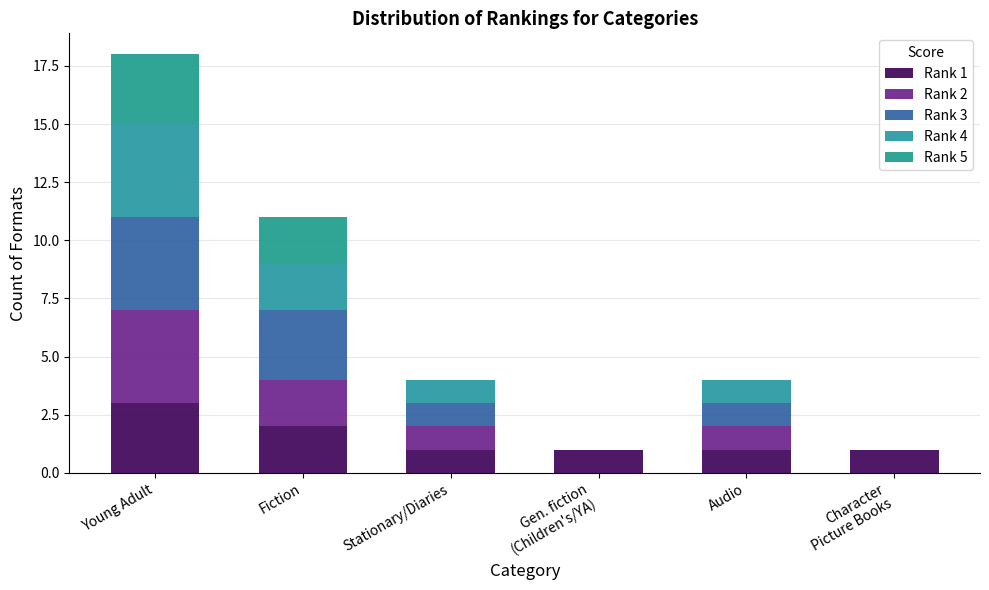

The Rank 3 series shows 3 at Fiction. True or false?

True